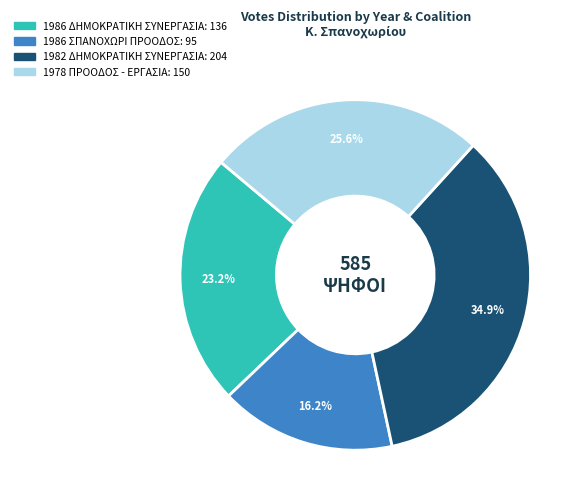

To the nearest percent, what is the difference between the 1986 ΔΗΜΟΚΡΑΤΙΚΗ ΣΥΝΕΡΓΑΣΙΑ and 1986 ΣΠΑΝΟΧΩΡΙ ΠΡΟΟΔΟΣ slice percentages?

7%